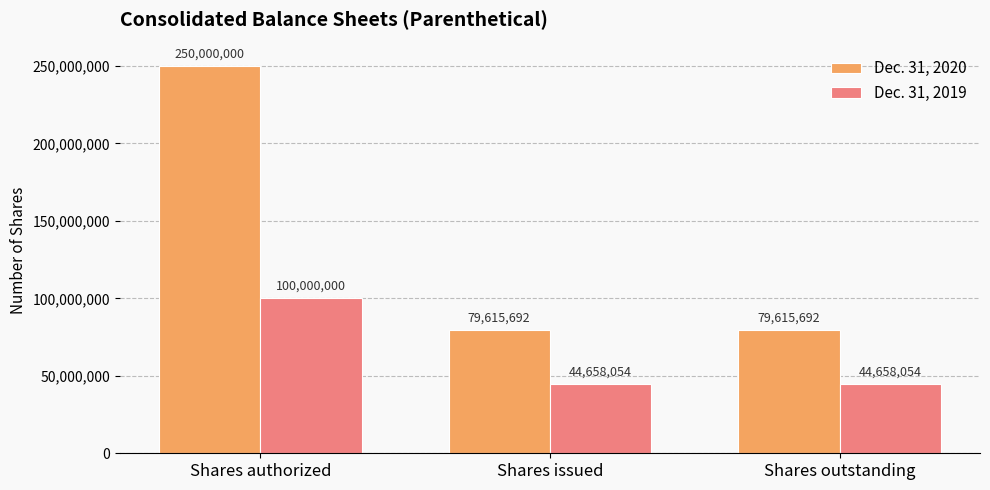

What is the label of the 2nd bar from the right?

Shares issued